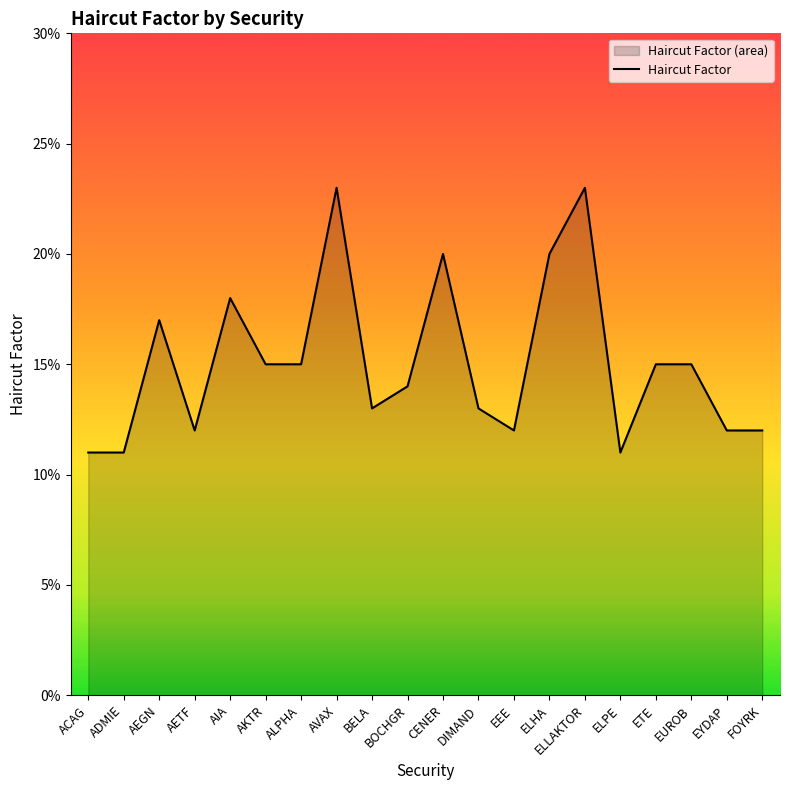

What is the label of the 6th point from the right?

ELLAKTOR